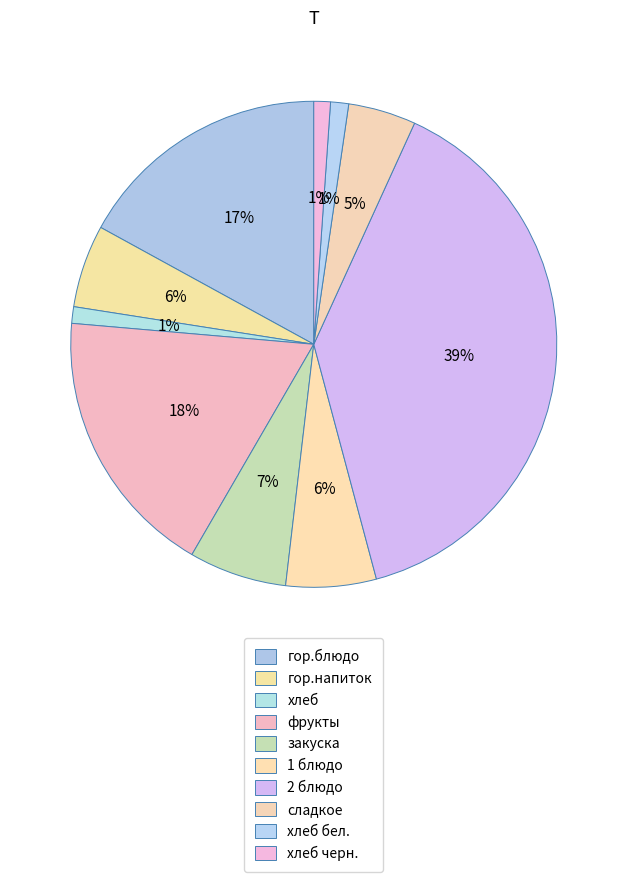

Approximately how many times larger is the value at гор.напиток compared to гор.блюдо?

0.3